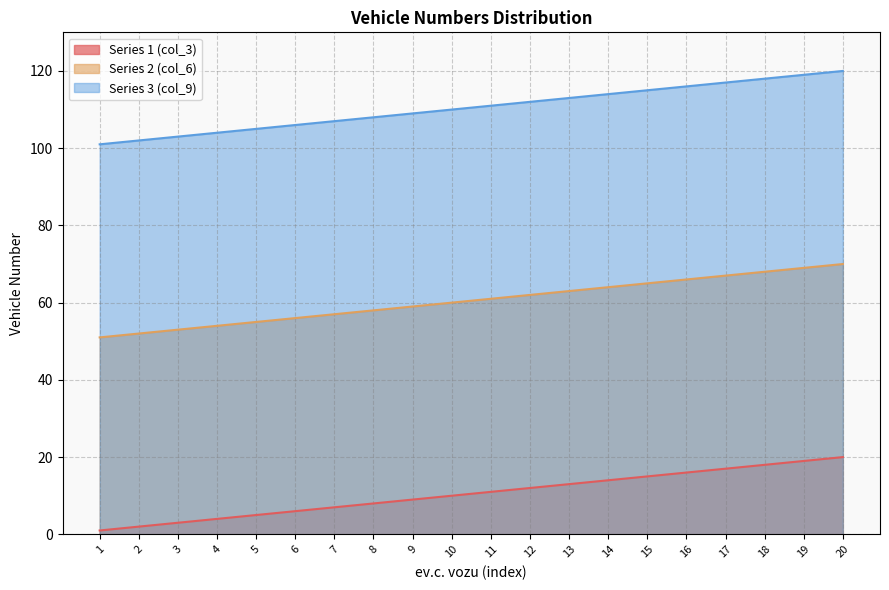

How many lines are shown in the chart?

3